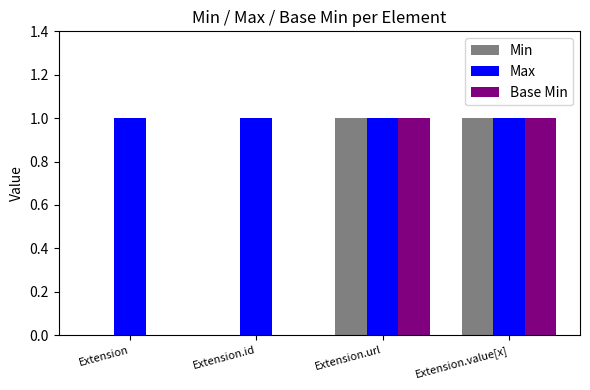

Which series has the largest total across all categories?

Max